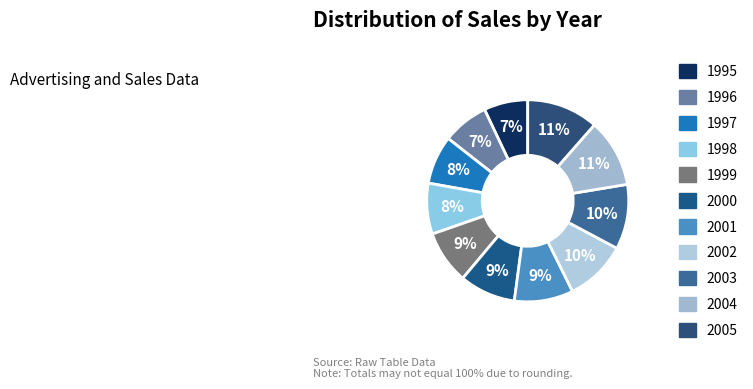

To the nearest percent, what percentage of the pie is 1997?

8%